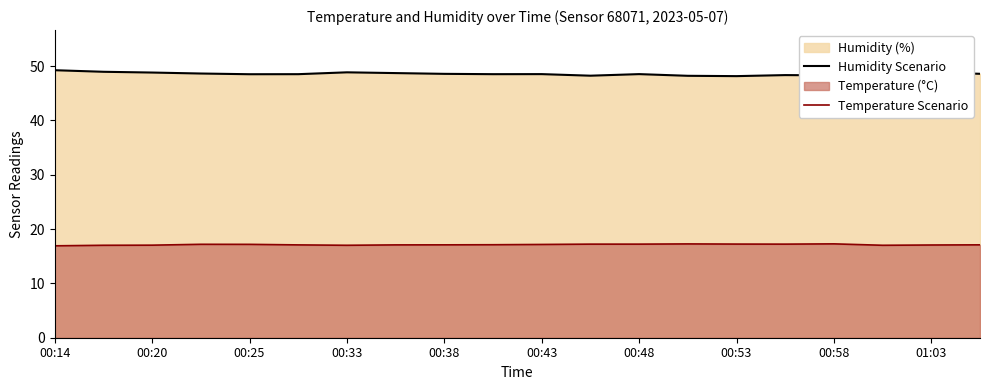

True or false: Humidity Scenario and Temperature Scenario cross at least once.

False